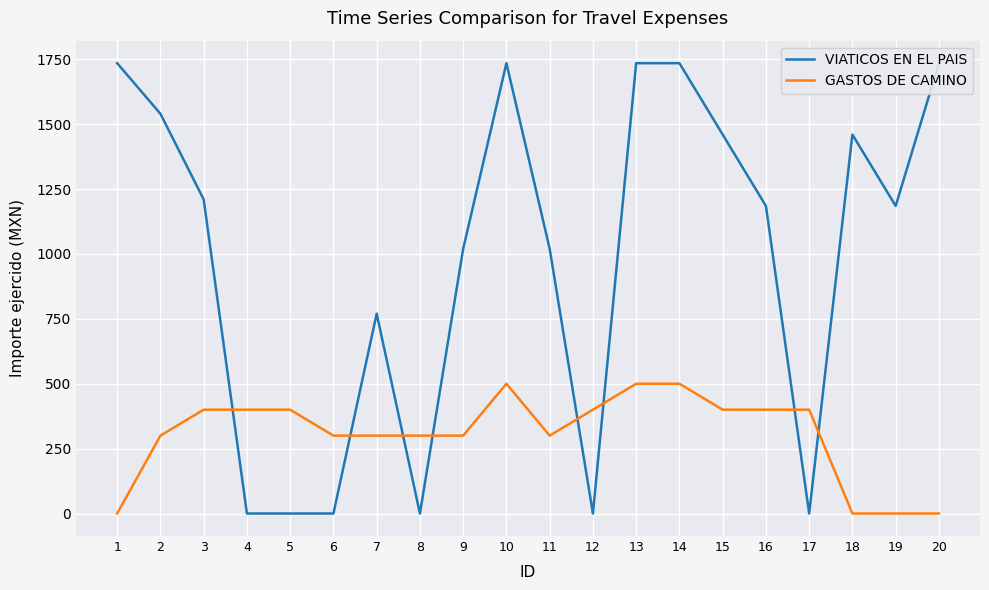

List the labels in order of VIATICOS EN EL PAIS value, largest first.

1, 10, 13, 14, 20, 2, 15, 18, 3, 16, 19, 9, 11, 7, 4, 5, 6, 8, 12, 17